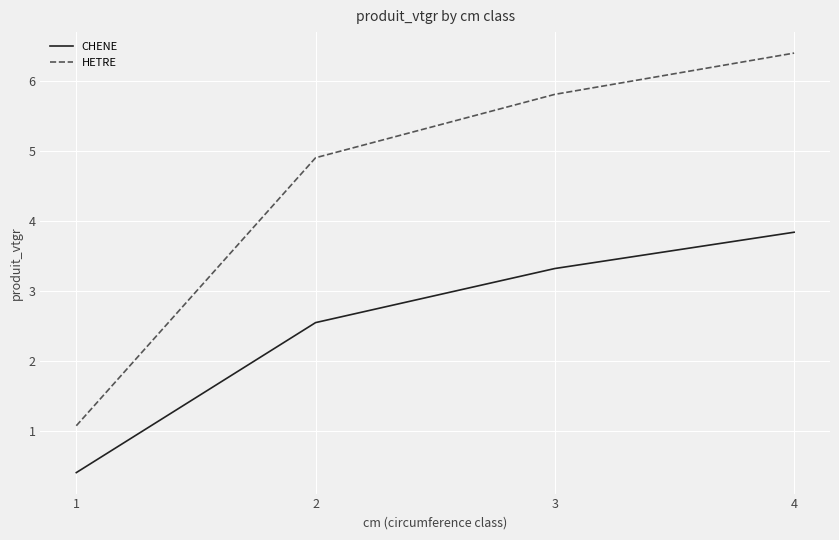

What are all the series names shown in the legend?

CHENE, HETRE